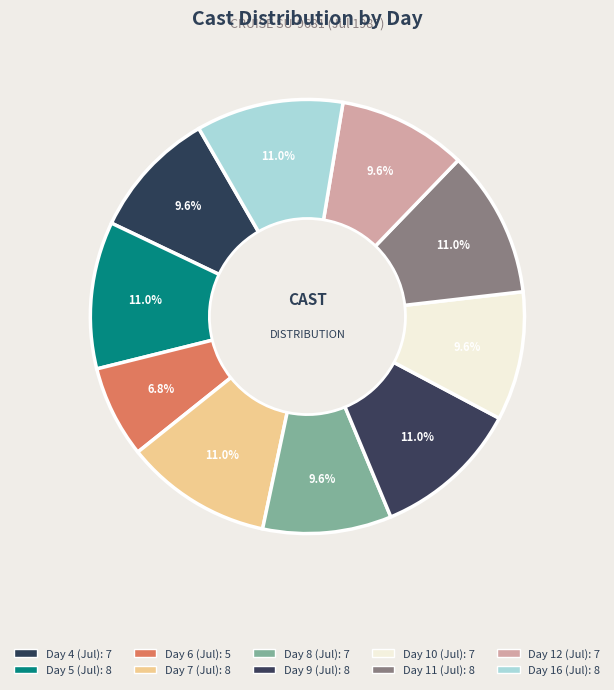

How many segments does this pie chart have?

10